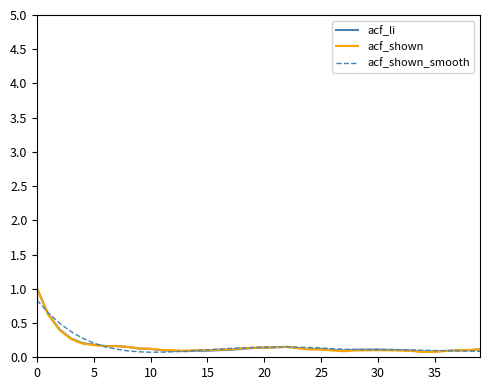

List the series in order of their overall mean, highest first.

acf_shown_smooth, acf_li, acf_shown